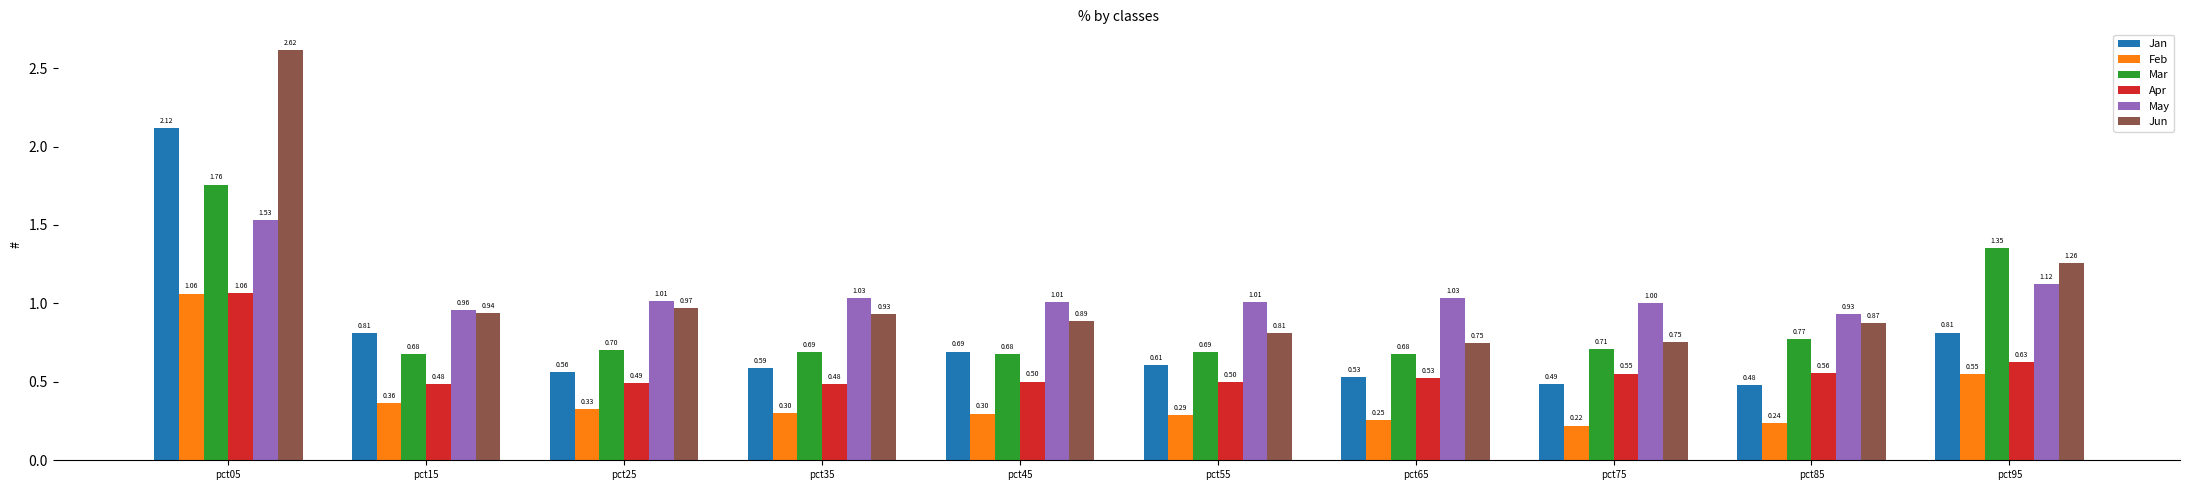

What is the total value across all series at pct25?

4.1